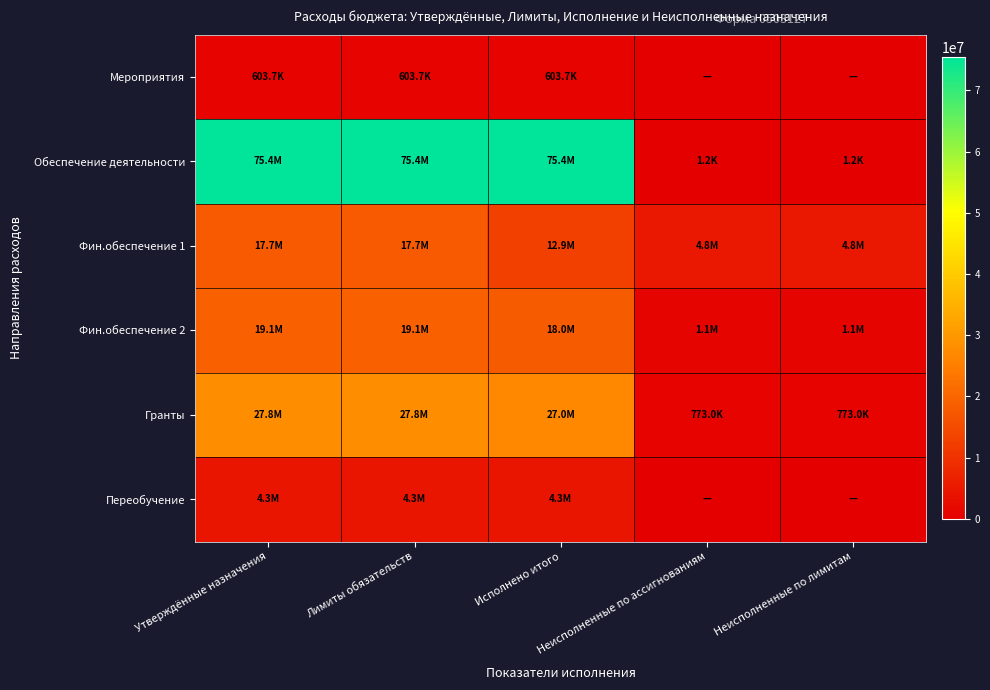

Between Утверждённые назначения and Лимиты обязательств, which is larger?

Утверждённые назначения